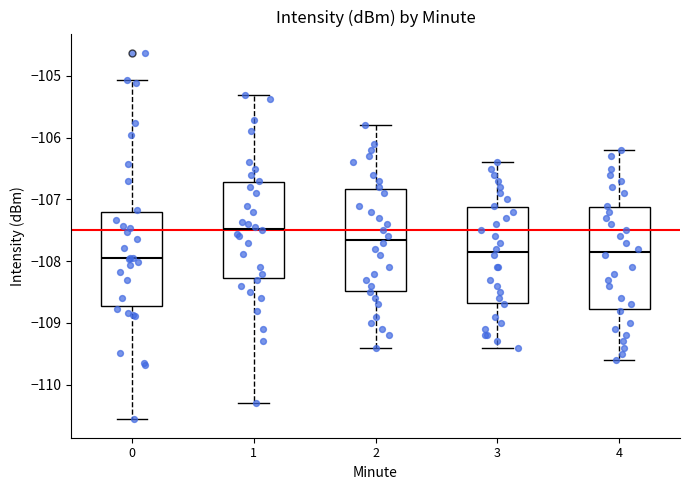

Reading left to right, read every box against the y-axis: the position of its median line, the range the box covers, and the ends of its whiskers. The values are not printed on the chart, so give them approximately, as read against the axis.

0: median -107.9, box -108.7 to -107.2, whiskers -110.6 to -105.1
1: median -107.5, box -108.3 to -106.7, whiskers -110.3 to -105.3
2: median -107.6, box -108.5 to -106.8, whiskers -109.4 to -105.8
3: median -107.8, box -108.7 to -107.1, whiskers -109.4 to -106.4
4: median -107.8, box -108.8 to -107.1, whiskers -109.6 to -106.2